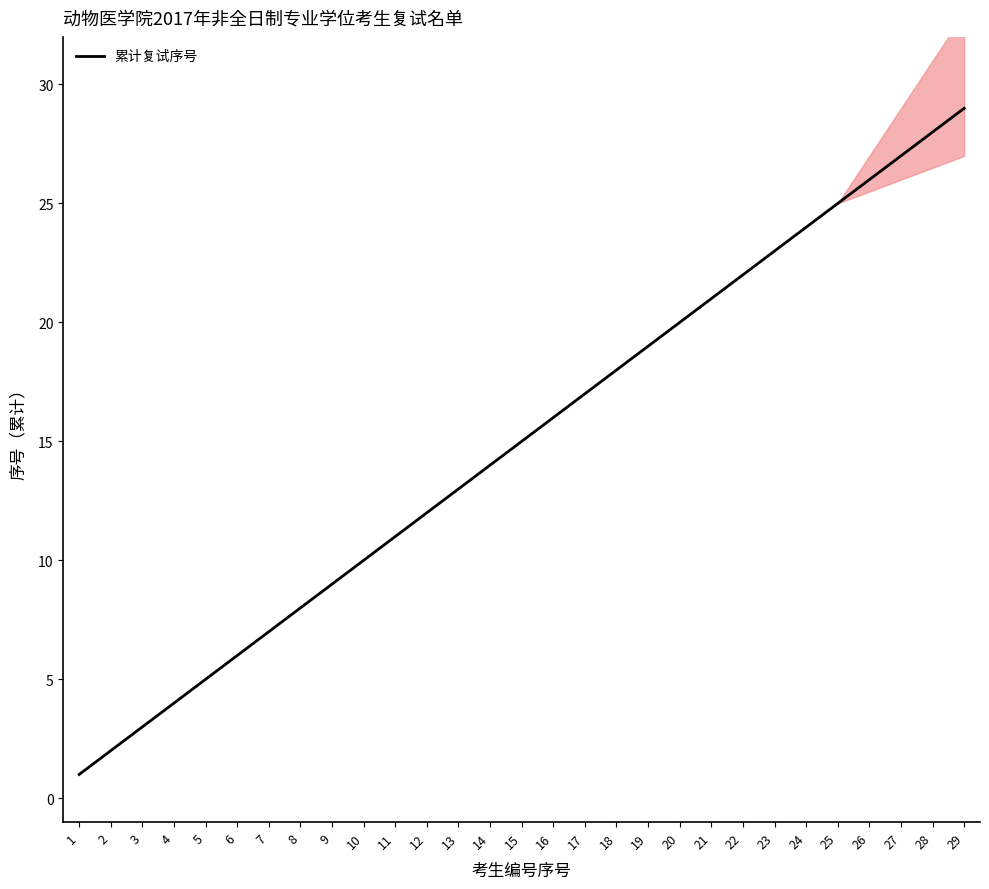

Between 5 and 18, which is larger?

18